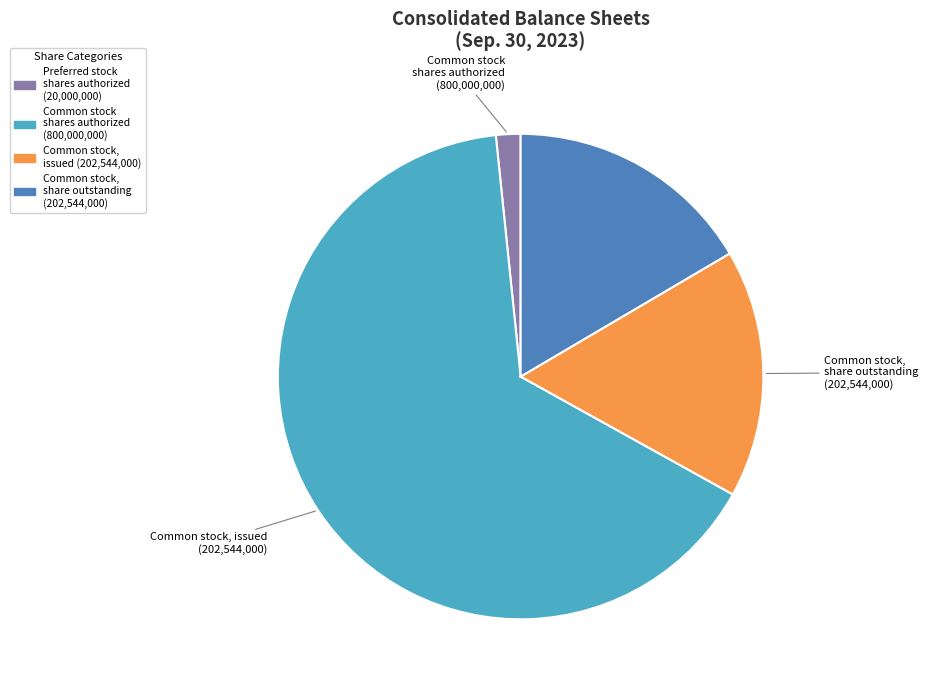

Count the number of slices in the pie.

4